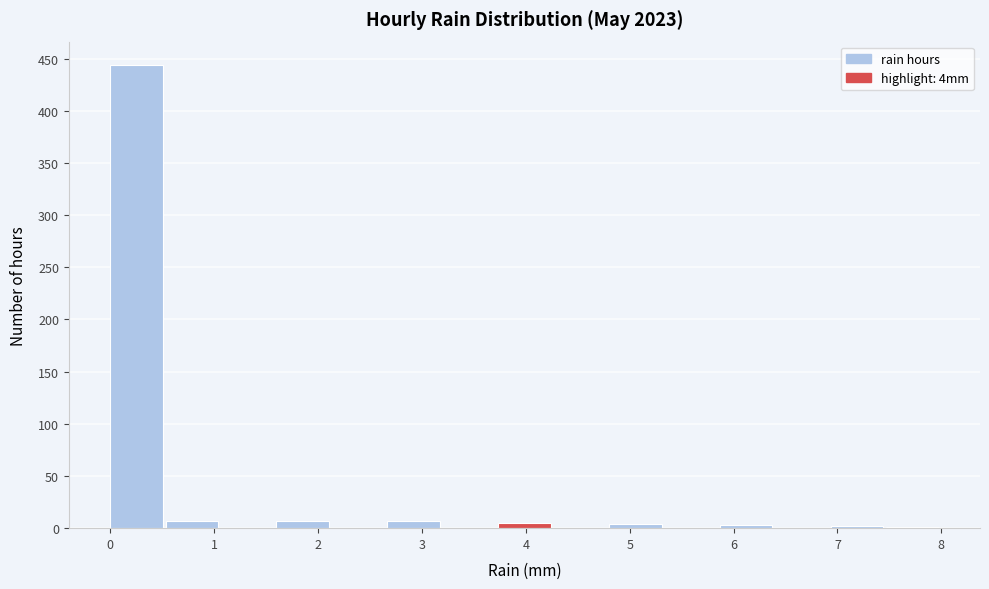

Reading left to right, transcribe this chart: for each bar, give the range it covers on the x-axis and its height. Neither the bar edges nor the heights are printed on the chart, so give them approximately, as read against the axes.

0.0 to 0.5: 445
0.5 to 1.1: 5
1.1 to 1.6: 0
1.6 to 2.1: 5
2.1 to 2.7: 0
2.7 to 3.2: 5
3.2 to 3.7: 0
3.7 to 4.3: 5
4.3 to 4.8: 0
4.8 to 5.3: under 5
5.3 to 5.9: 0
5.9 to 6.4: under 5
6.4 to 6.9: 0
6.9 to 7.5: under 5
7.5 to 8.0: under 5